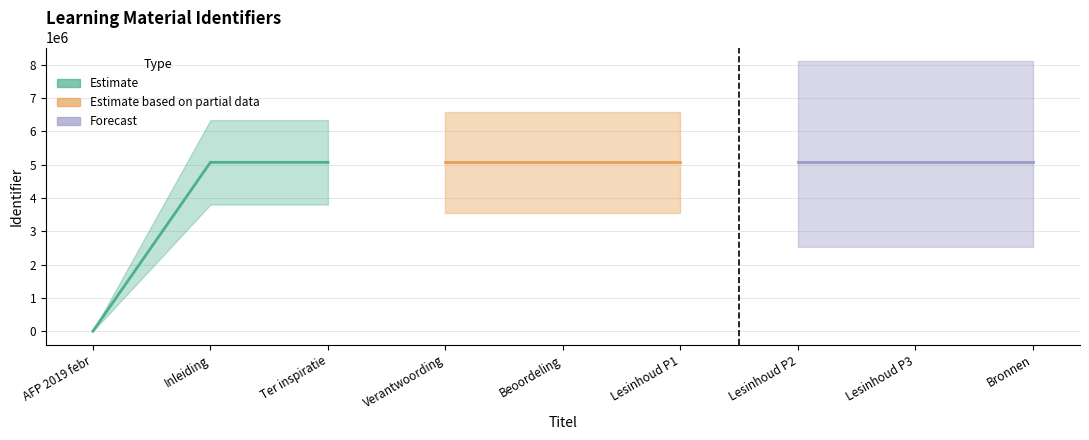

What is the difference between the values at AFP 2019 febr and Lesinhoud P3?

5069313